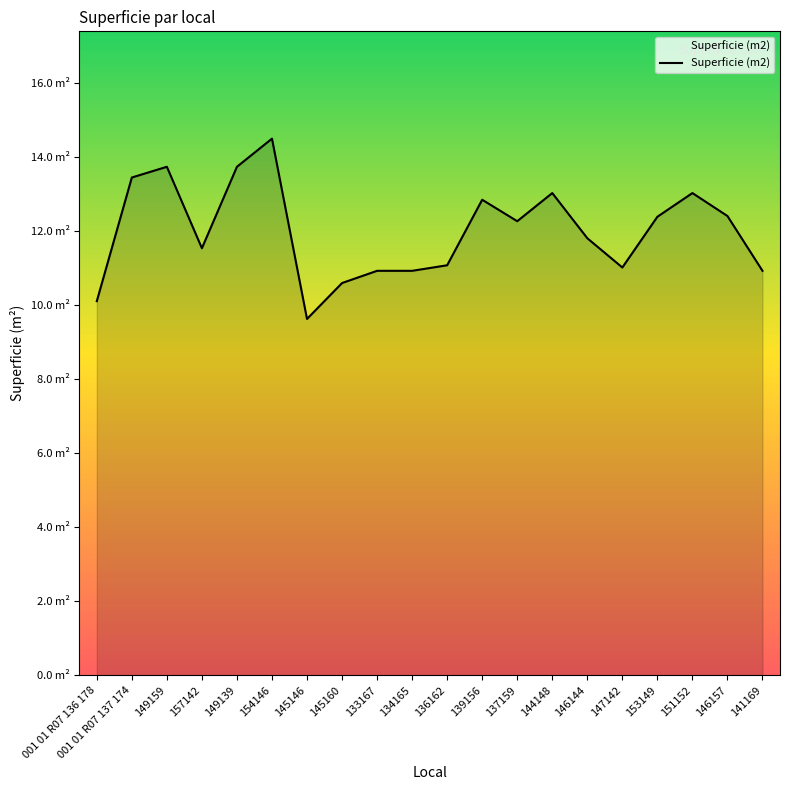

True or false: the data shows 23.0 at 144148.

False